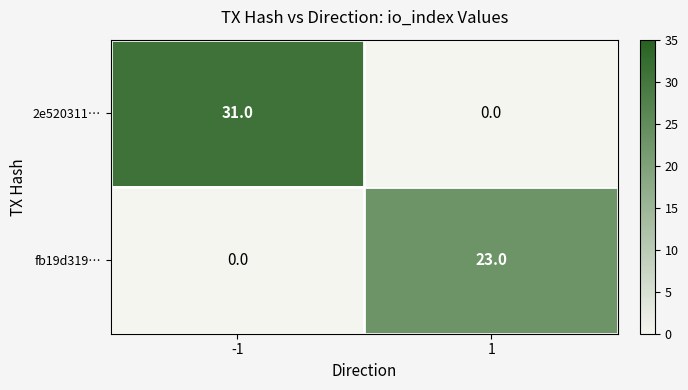

What is the sum of the fb19d319… values at 1 and -1?

23